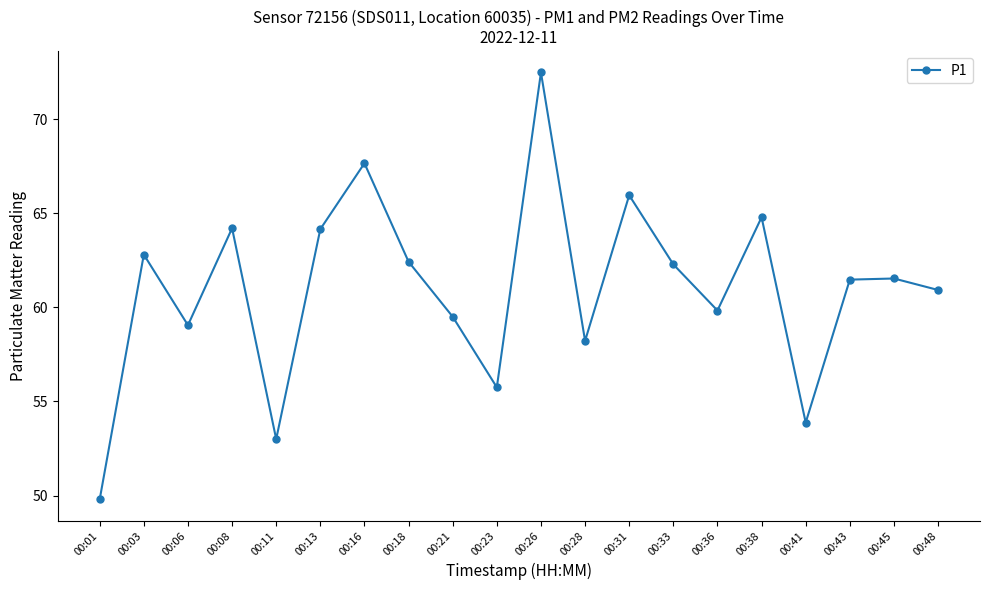

At which label does the data first exceed 61?

00:03